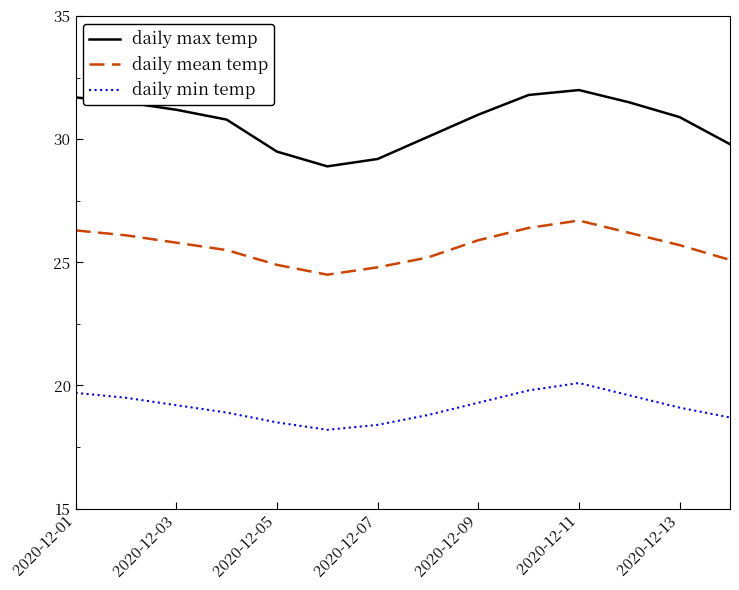

Which series has the widest spread of values?

daily max temp